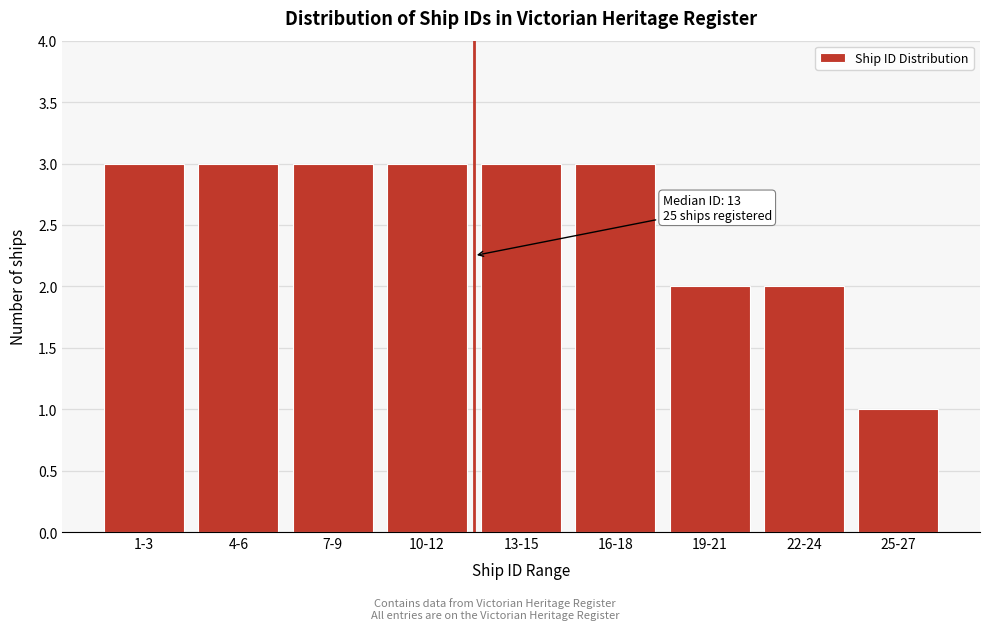

Reading left to right, transcribe all the data shown in this chart.

1-3=3	4-6=3	7-9=3	10-12=3	13-15=3	16-18=3	19-21=2	22-24=2	25-27=1